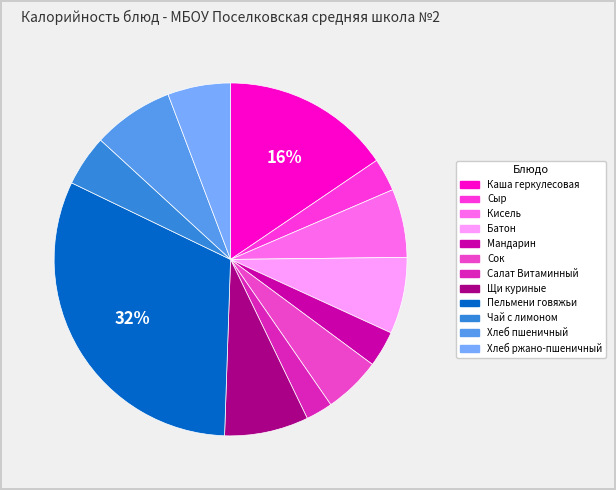

The Сыр slice represents 3% of the pie. True or false?

True